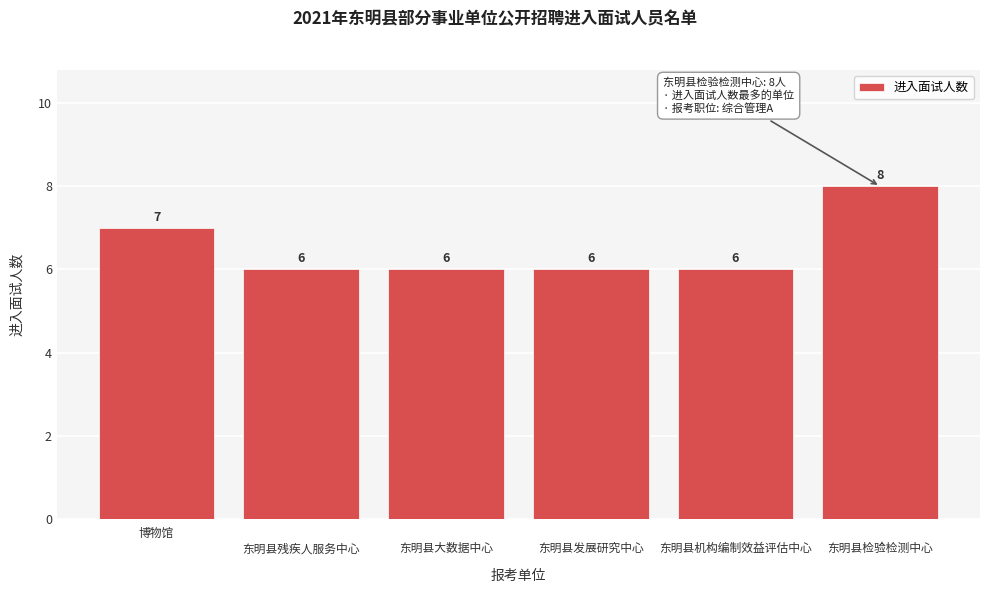

Reading left to right, list all the values displayed in this chart.

7	6	6	6	6	8